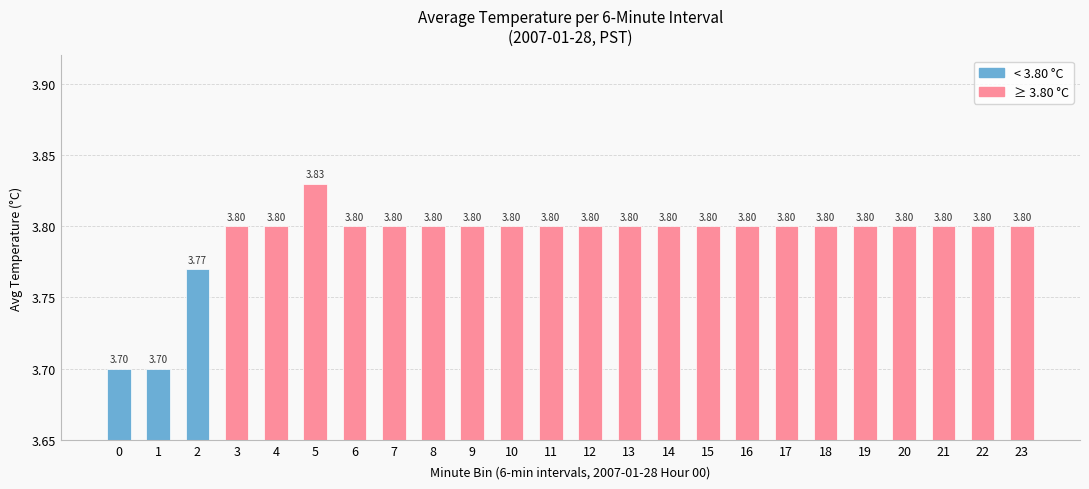

The chart shows a value of 3.8 at 23. True or false?

True